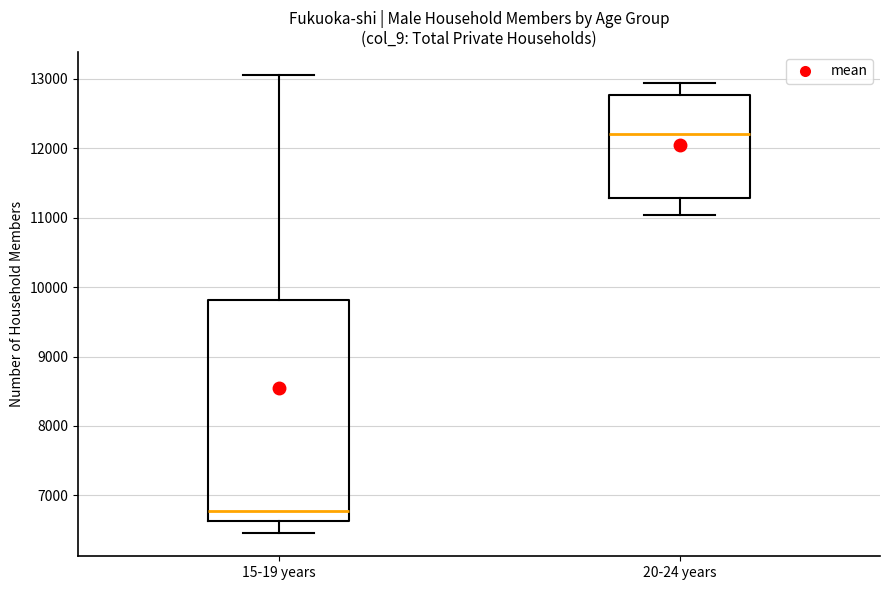

Reading left to right, transcribe this box plot: for each box, give where its median line is, the range the box spans, and where its two whiskers end, as read against the y-axis. The values are not printed on the chart, so give them approximately, as read against the axis.

15-19 years: median 6800, box 6600 to 9800, whiskers 6500 to 13100
20-24 years: median 12200, box 11300 to 12800, whiskers 11000 to 12900